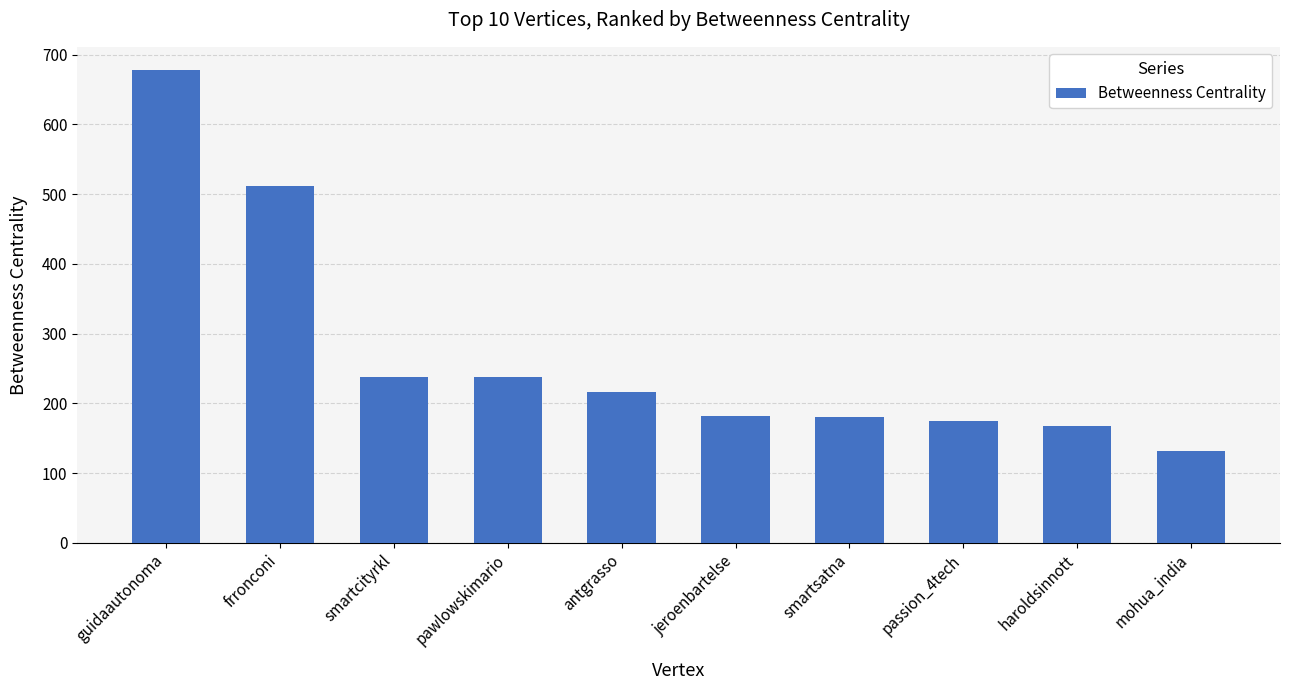

What is the label of the 2nd bar from the left?

frronconi